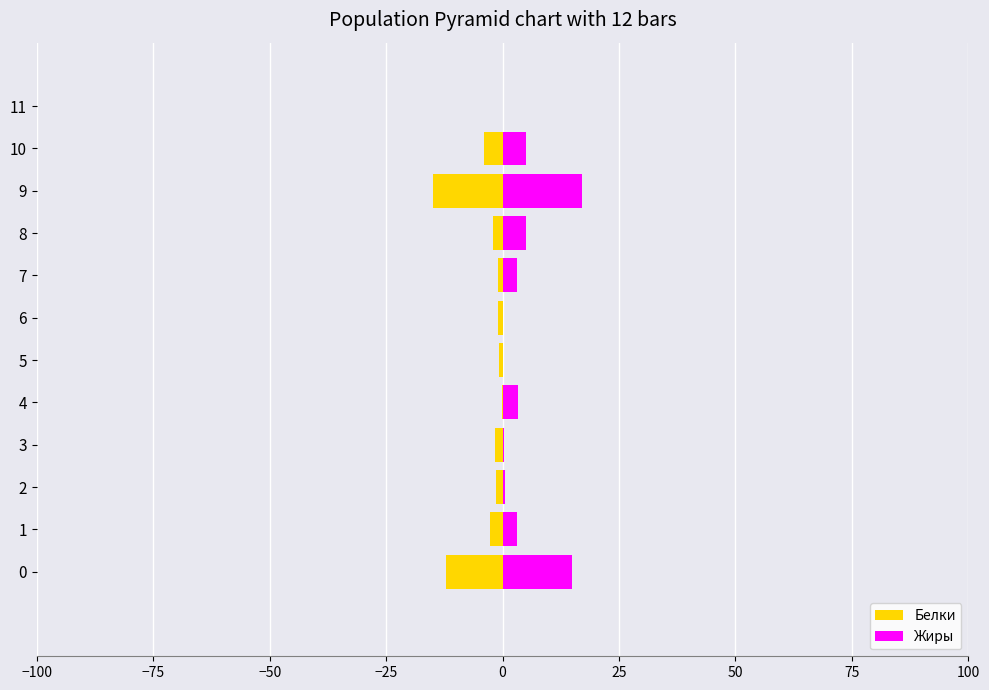

Which series has the widest spread of values?

Жиры